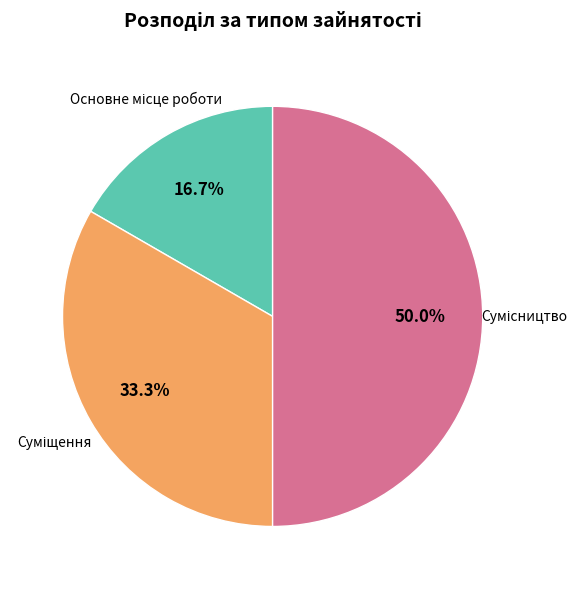

Rank the categories by value from highest to lowest.

Сумісництво, Суміщення, Основне місце роботи